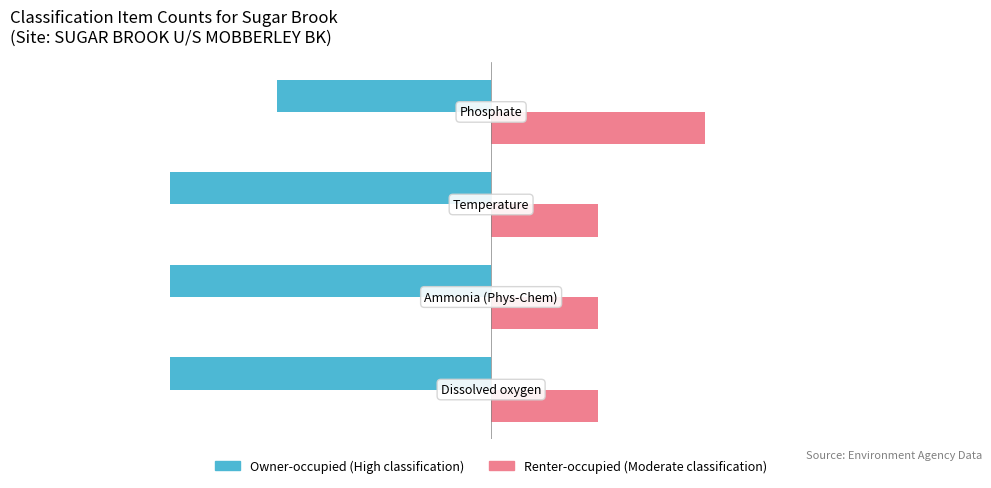

What is the minimum value shown in the chart?

-3